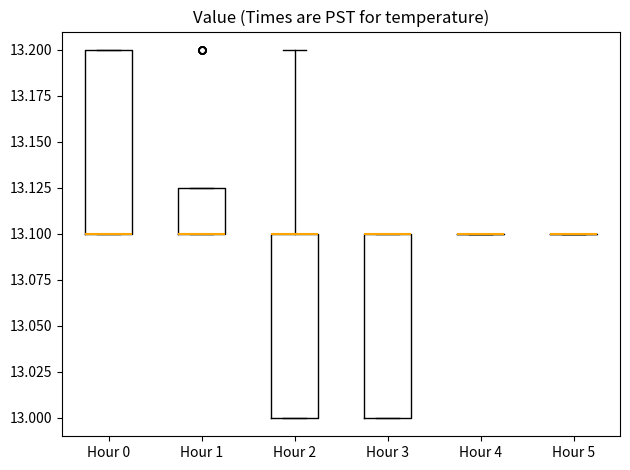

Reading left to right, transcribe this box plot: for each box, give where its median line is, the range the box spans, and where its two whiskers end, as read against the y-axis. The values are not printed on the chart, so give them approximately, as read against the axis.

Hour 0: median 13.100 (drawn on the box's lower edge), box 13.100 to 13.200, whiskers 13.100 to 13.200
Hour 1: median 13.100 (drawn on the box's lower edge), box 13.100 to 13.125, whiskers 13.100 to 13.125
Hour 2: median 13.100 (drawn on the box's upper edge), box 13.000 to 13.100, whiskers 13.000 to 13.200
Hour 3: median 13.100 (drawn on the box's upper edge), box 13.000 to 13.100, whiskers 13.000 to 13.100
Hour 4: box collapsed to a line at 13.100, whiskers 13.100 to 13.100
Hour 5: box collapsed to a line at 13.100, whiskers 13.100 to 13.100